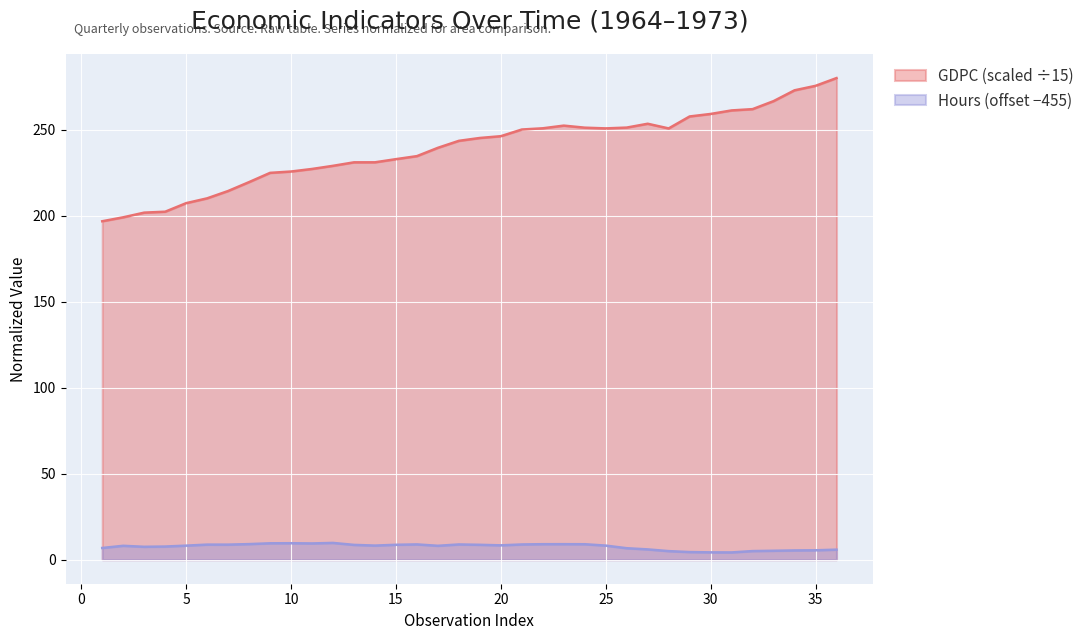

Which series has the largest range (max minus min)?

GDPC (scaled ÷15)